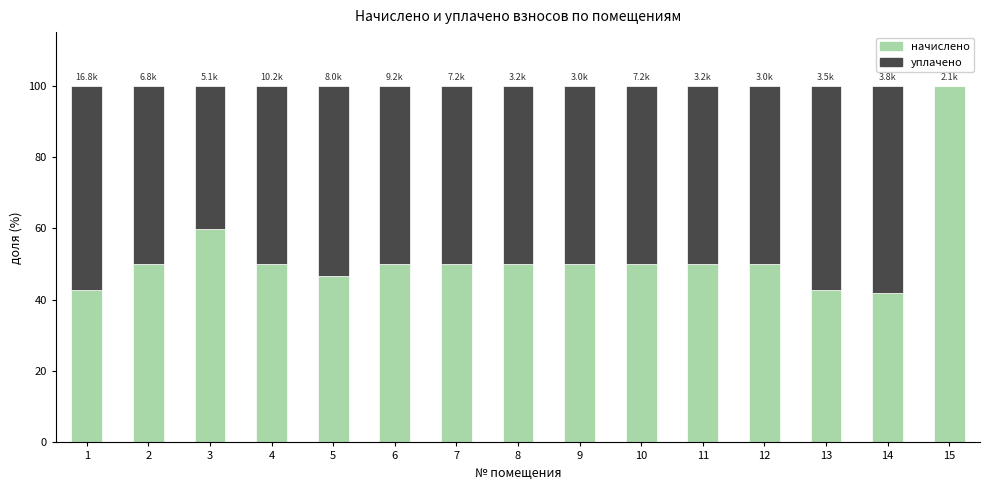

What is the approximate value of начислено at 9?

50.0